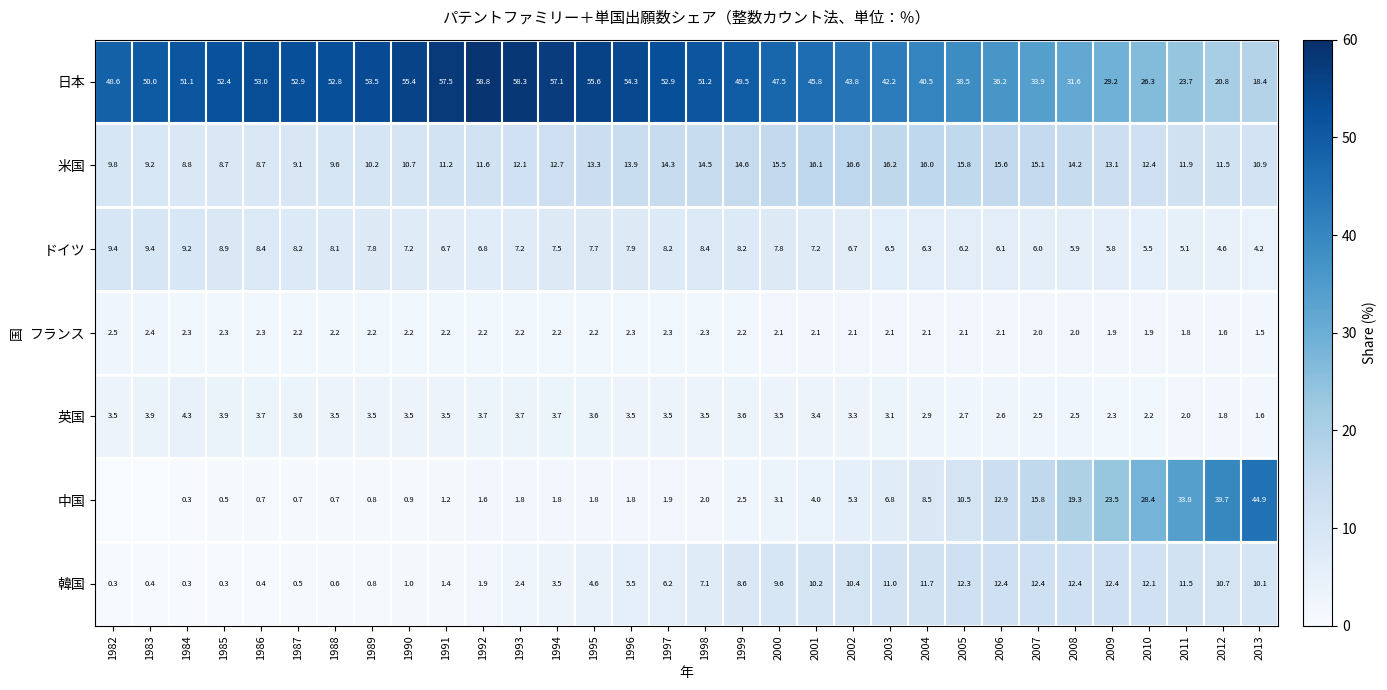

What is the minimum value for 日本?

18.4